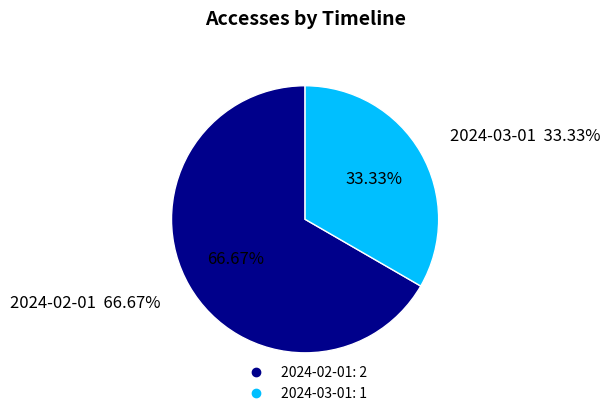

Combined, do 2024-03-01 and 2024-02-01 account for over 50%?

Yes